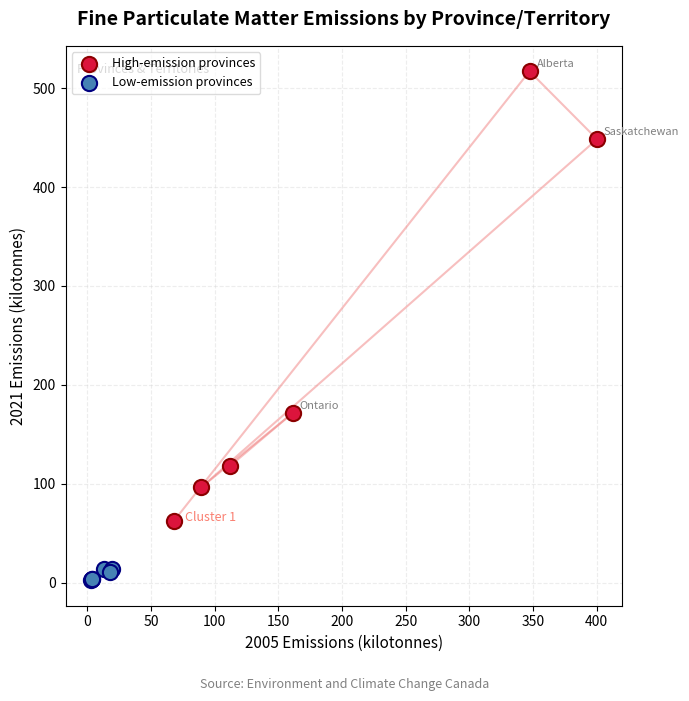

Which series contains the lowest Y value?

Low-emission provinces